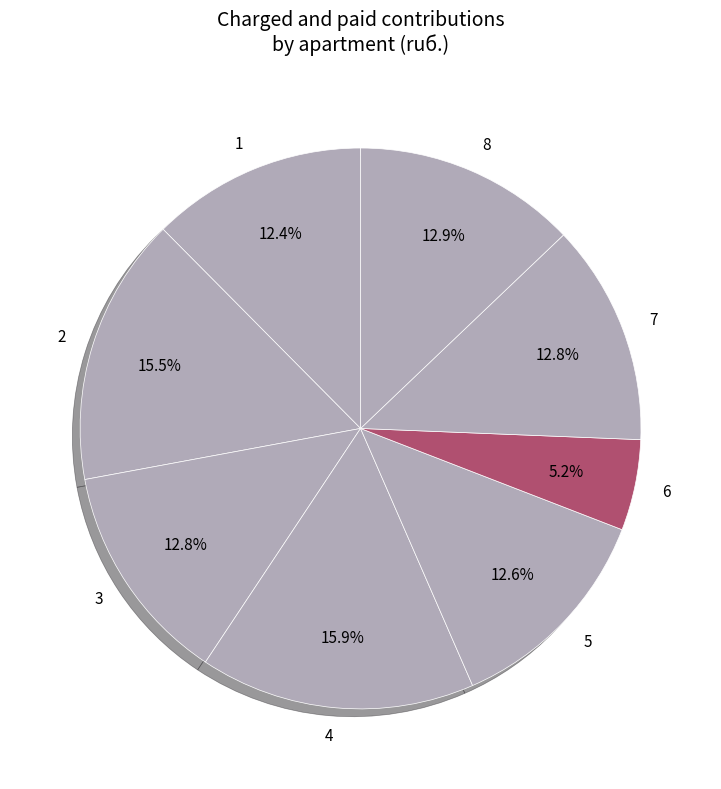

To the nearest percent, what is the average slice percentage?

12%